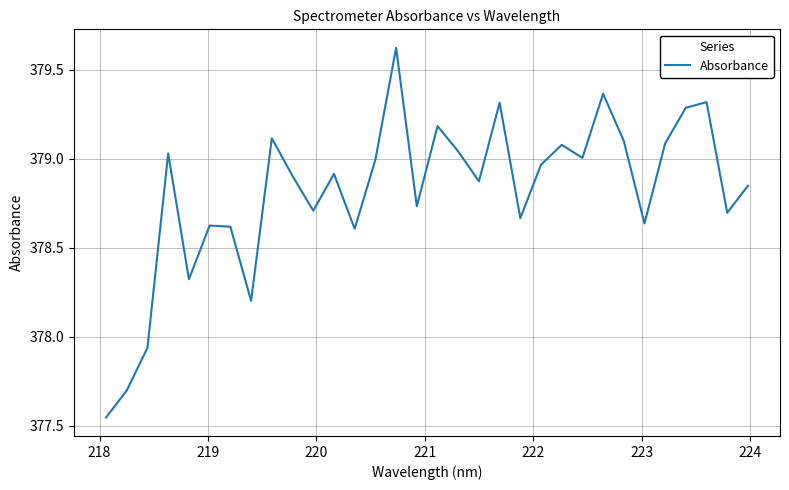

What is the value of the 19th point from the left?

378.9